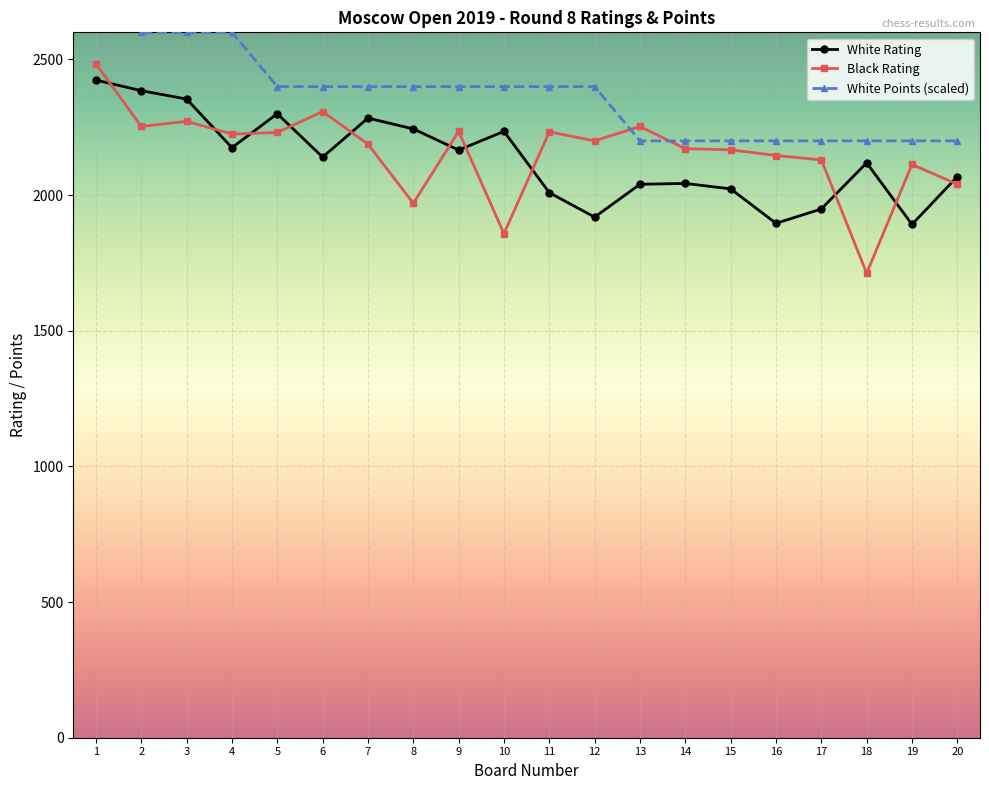

Is the value of White Points at 6 greater than the value of Black Rating at 9?

Yes